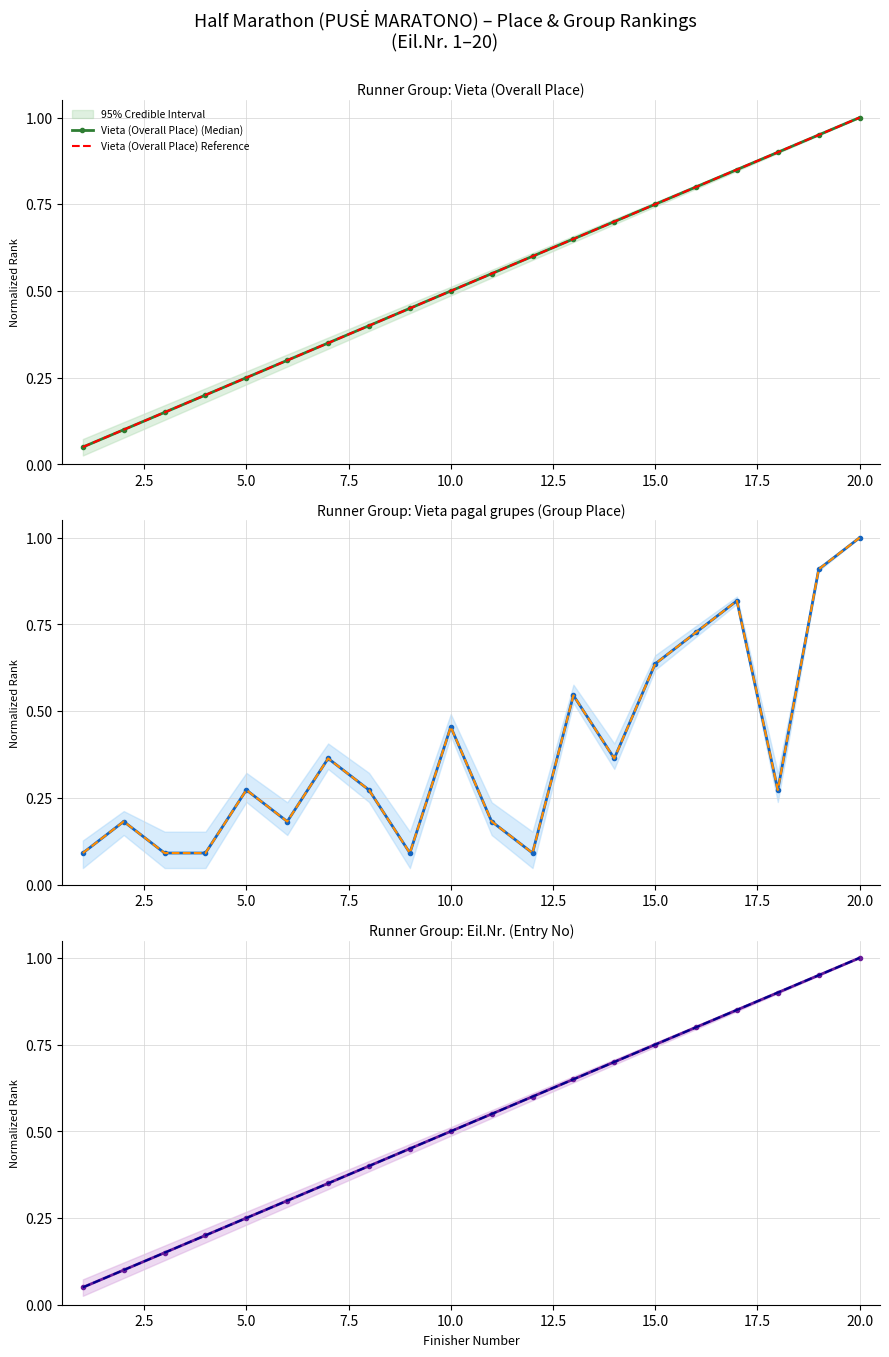

Reading left to right, what are all the values shown in this chart?

Vieta (Overall Place) (Median): 0.1	0.1	0.1	0.2	0.2	0.3	0.3	0.4	0.5	0.5	0.6	0.6	0.7	0.7	0.8	0.8	0.8	0.9	0.9	1.0
Vieta (Overall Place) Reference: 0.1	0.1	0.1	0.2	0.2	0.3	0.3	0.4	0.5	0.5	0.6	0.6	0.7	0.7	0.8	0.8	0.8	0.9	0.9	1.0
Vieta pagal grupes (Group Place) (Median): 0.1	0.2	0.1	0.1	0.3	0.2	0.4	0.3	0.1	0.5	0.2	0.1	0.5	0.4	0.6	0.7	0.8	0.3	0.9	1.0
Vieta pagal grupes (Group Place) Reference: 0.1	0.2	0.1	0.1	0.3	0.2	0.4	0.3	0.1	0.5	0.2	0.1	0.5	0.4	0.6	0.7	0.8	0.3	0.9	1.0
Eil.Nr. (Entry No) (Median): 0.1	0.1	0.1	0.2	0.2	0.3	0.3	0.4	0.5	0.5	0.6	0.6	0.7	0.7	0.8	0.8	0.8	0.9	0.9	1.0
Eil.Nr. (Entry No) Reference: 0.1	0.1	0.1	0.2	0.2	0.3	0.3	0.4	0.5	0.5	0.6	0.6	0.7	0.7	0.8	0.8	0.8	0.9	0.9	1.0